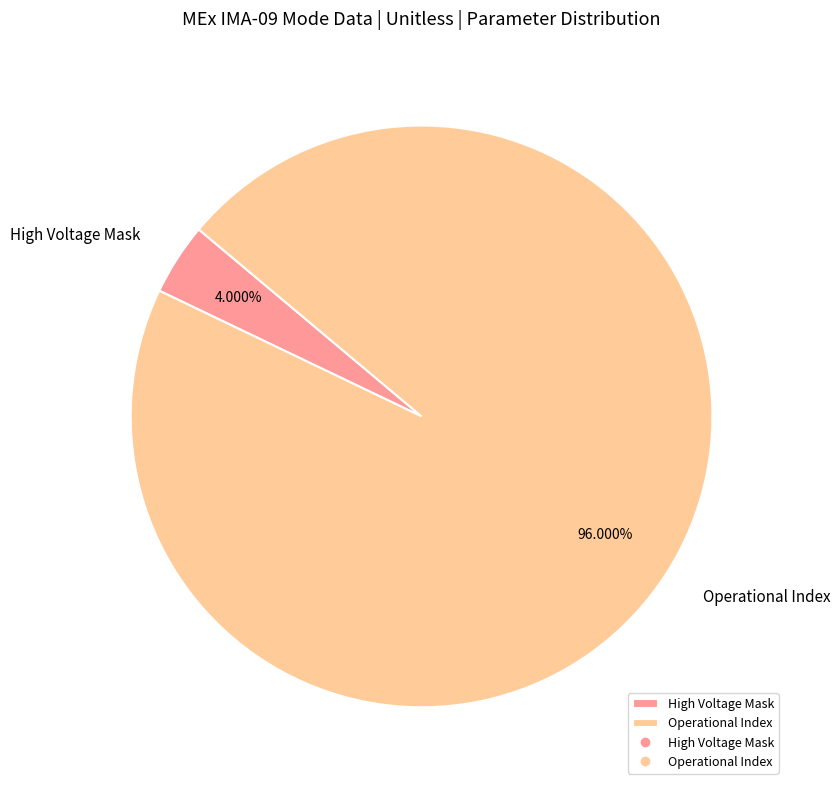

Which has a higher value, Operational Index or High Voltage Mask?

Operational Index